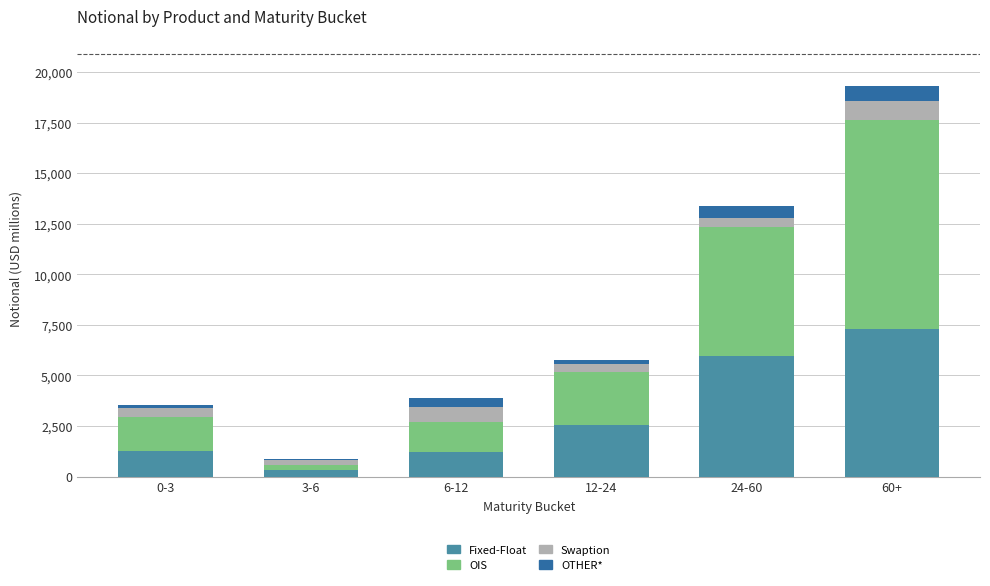

At which category is the sum across all series the highest?

60+